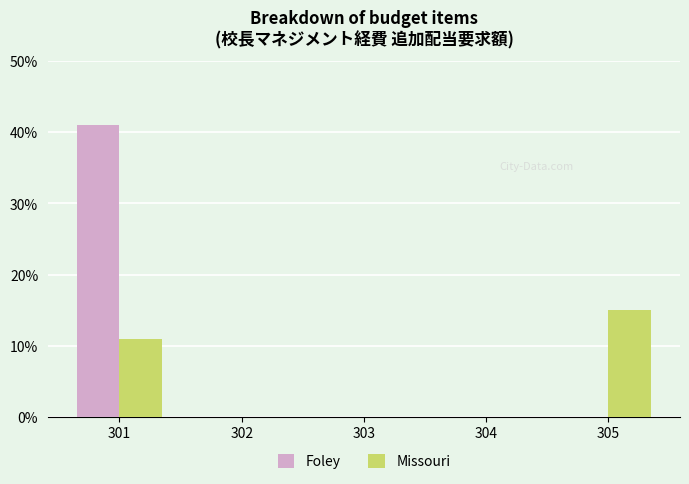

Is the value of Missouri at 305 greater than the value of Foley at 304?

Yes